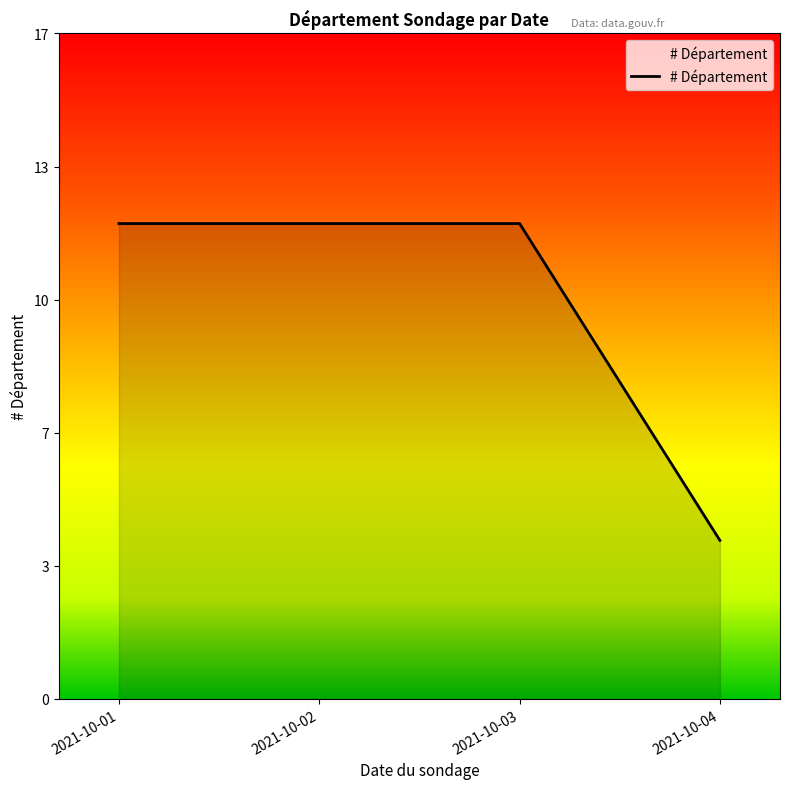

Reading right to left, transcribe all the data shown in this chart.

4	12	12	12